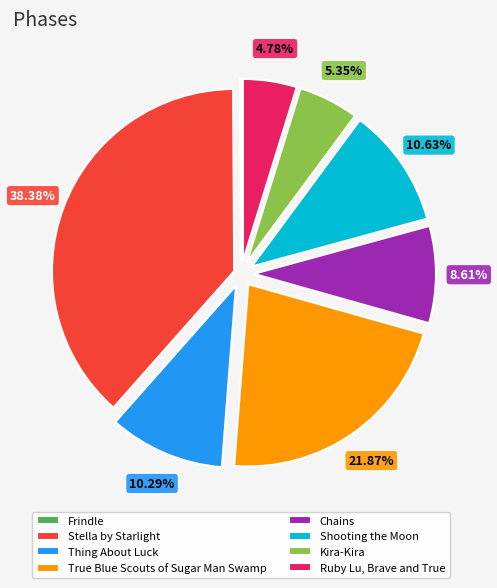

Between Stella by Starlight and Shooting the Moon, which is larger?

Stella by Starlight